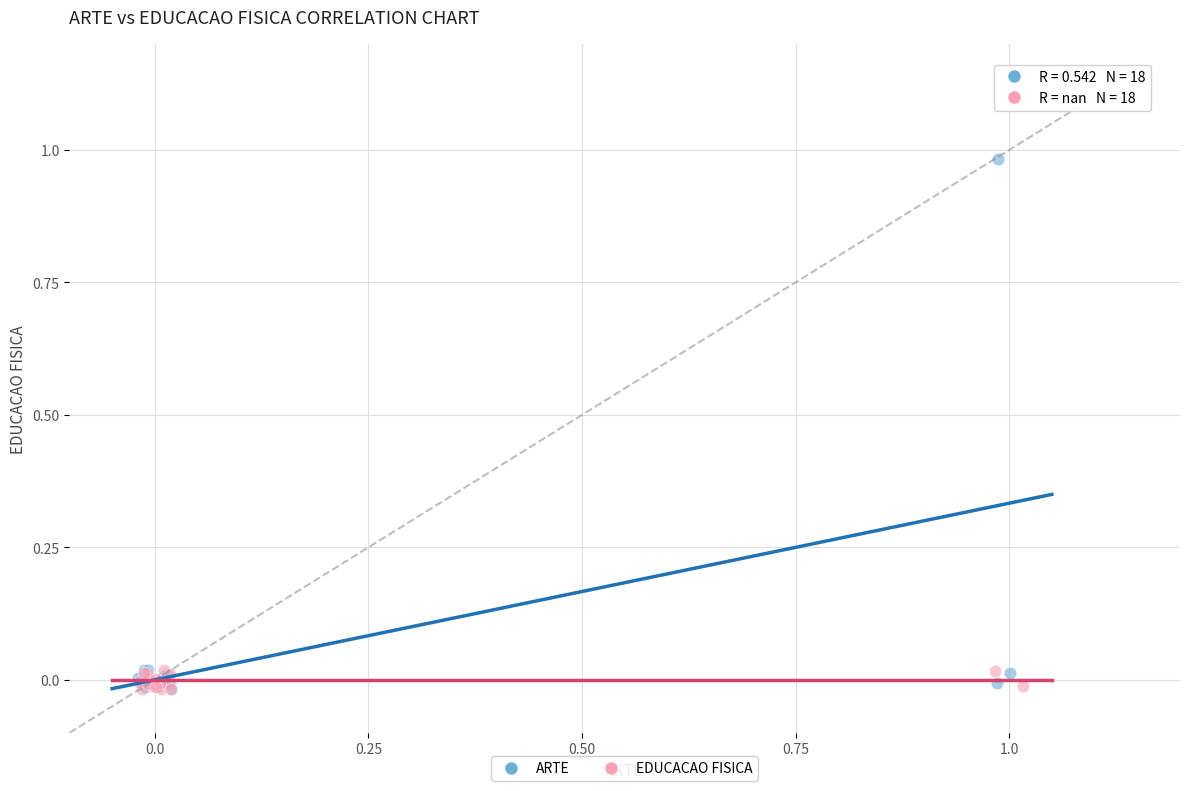

Which series has the widest spread of Y values?

ARTE